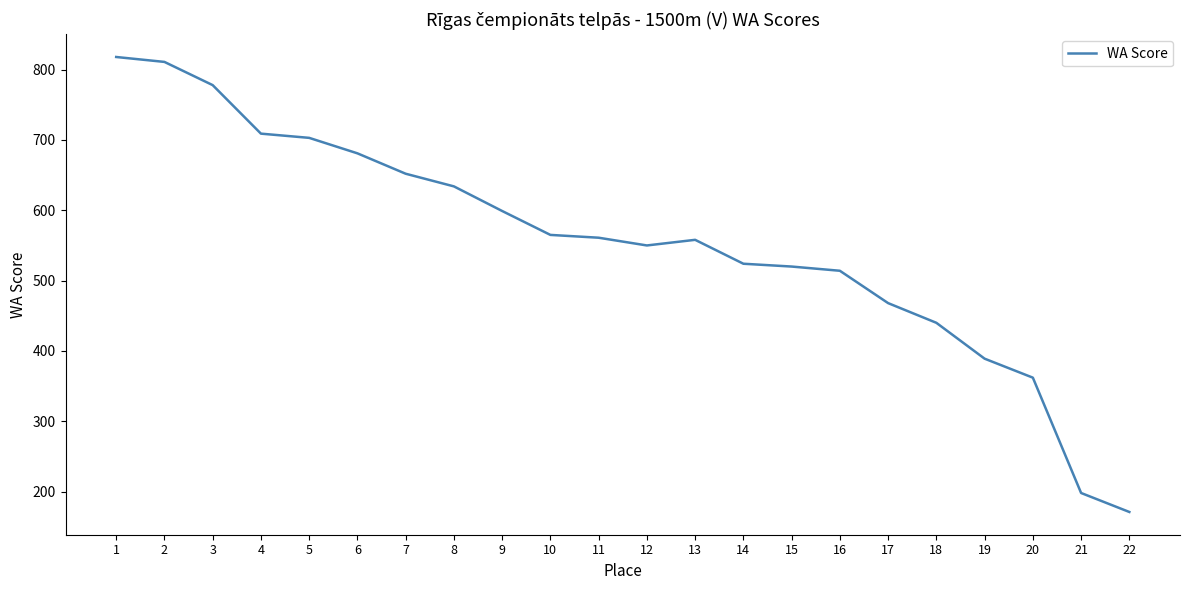

Does the chart have visible grid lines?

No